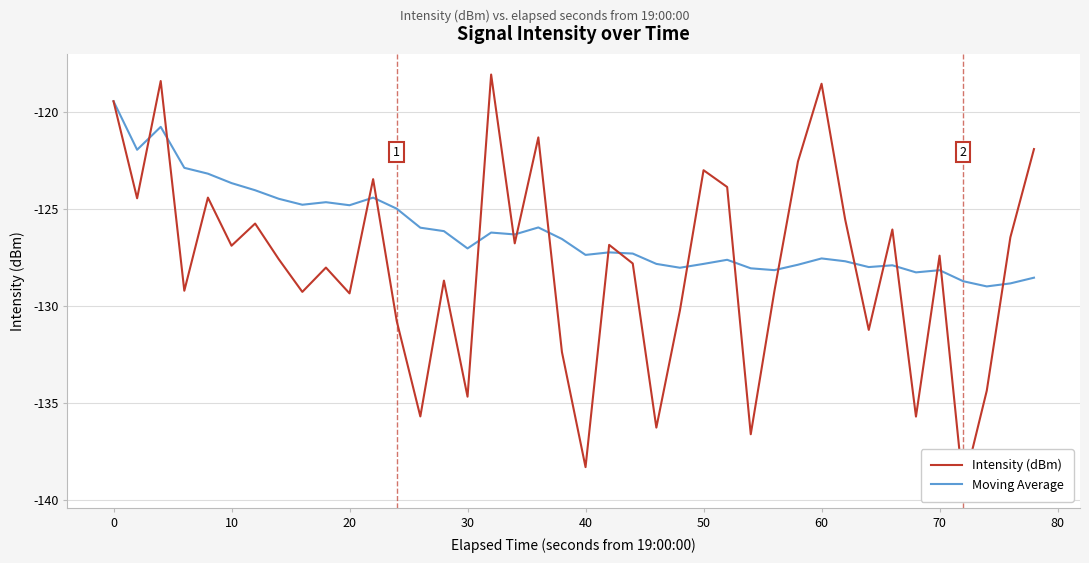

True or false: Moving Average has a value of -127.4 at 40.

True